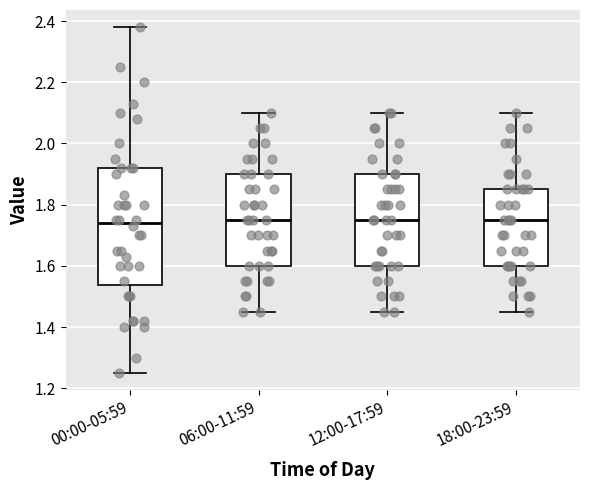

Where does the median line of the box for 00:00-05:59 sit on the y-axis? The values are not printed on the chart, so give them approximately, as read against the axis.

1.74